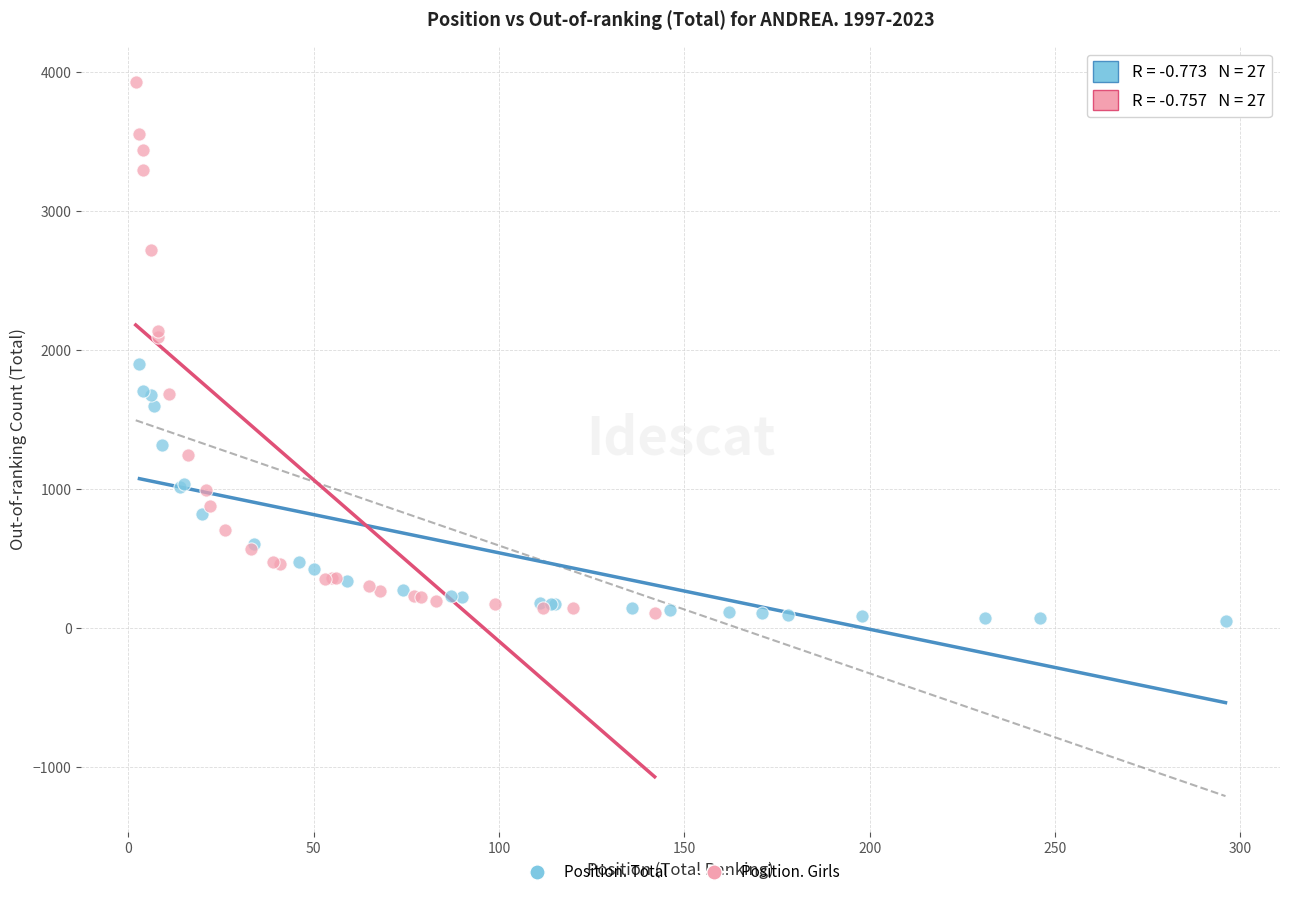

Which series reaches the maximum Y coordinate?

Position. Girls